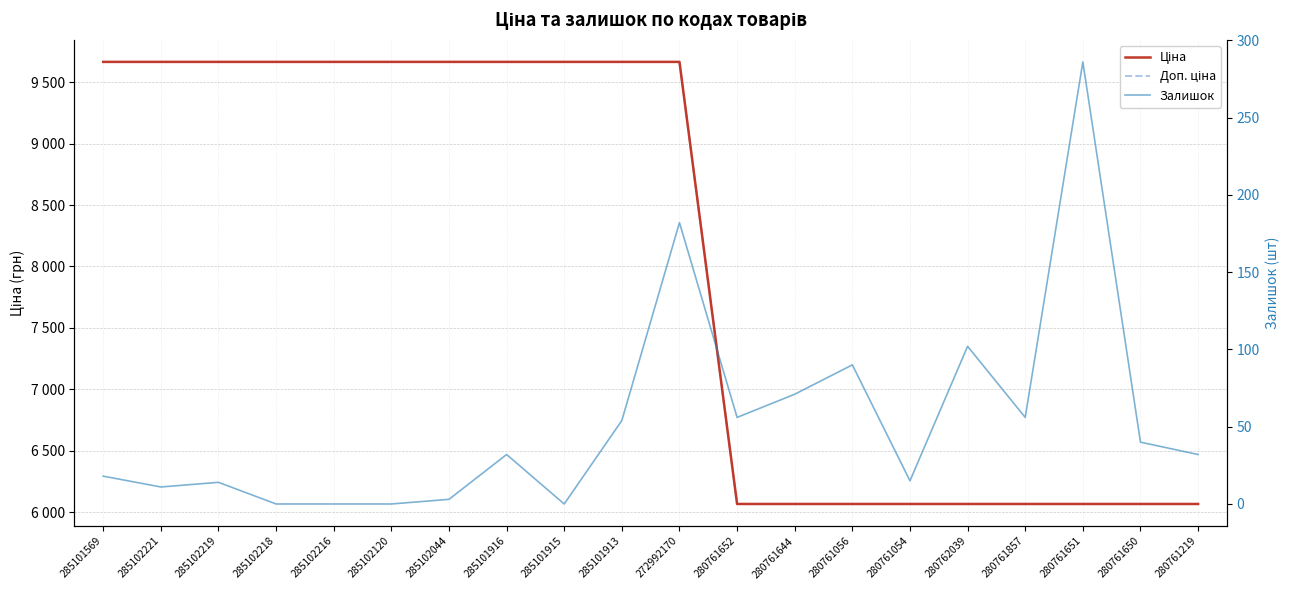

Where does the Ціна series first go above 9664?

285101569